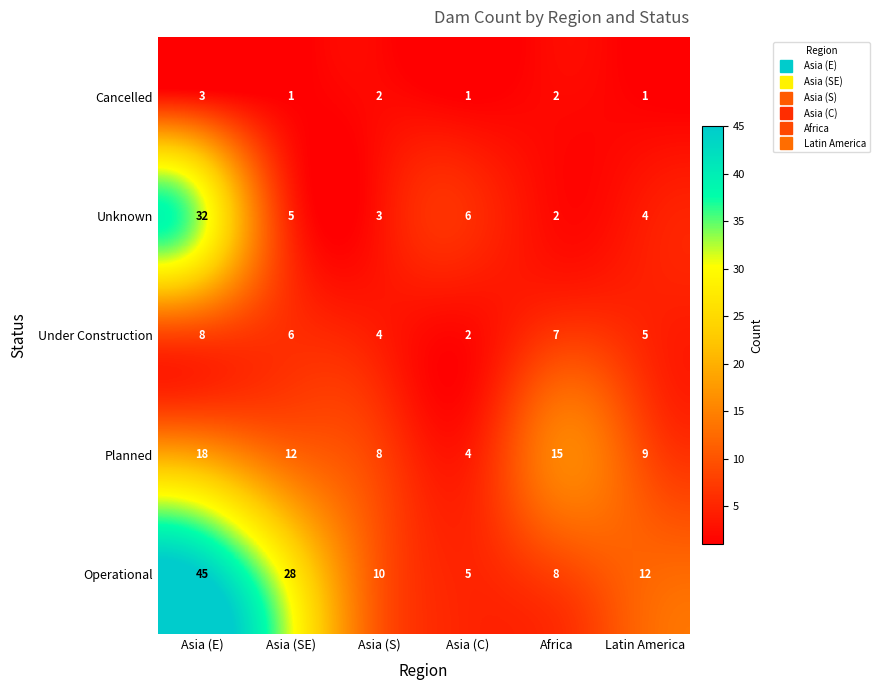

The Unknown series shows 5 at Asia (S). True or false?

False